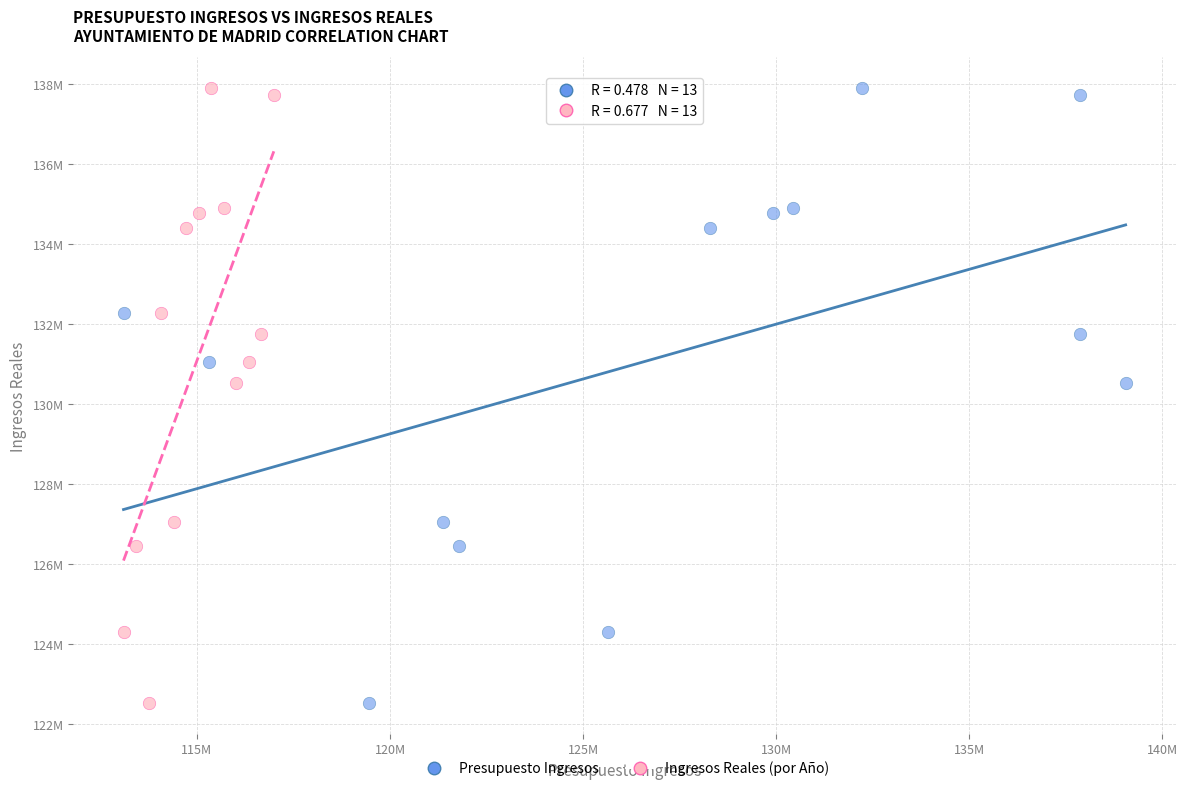

What are all the series names shown in the legend?

Presupuesto Ingresos, Ingresos Reales (por Año)